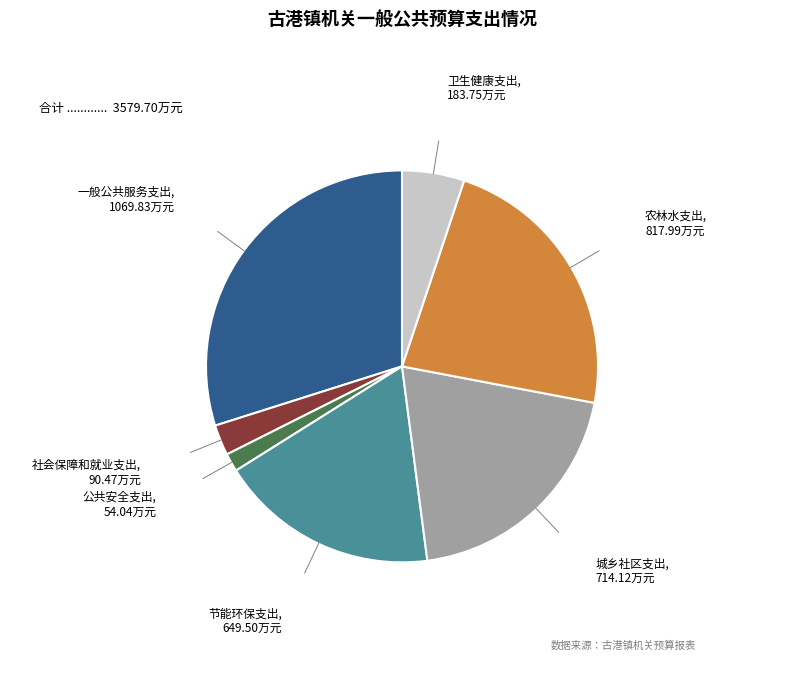

Is there a majority slice in this chart?

No